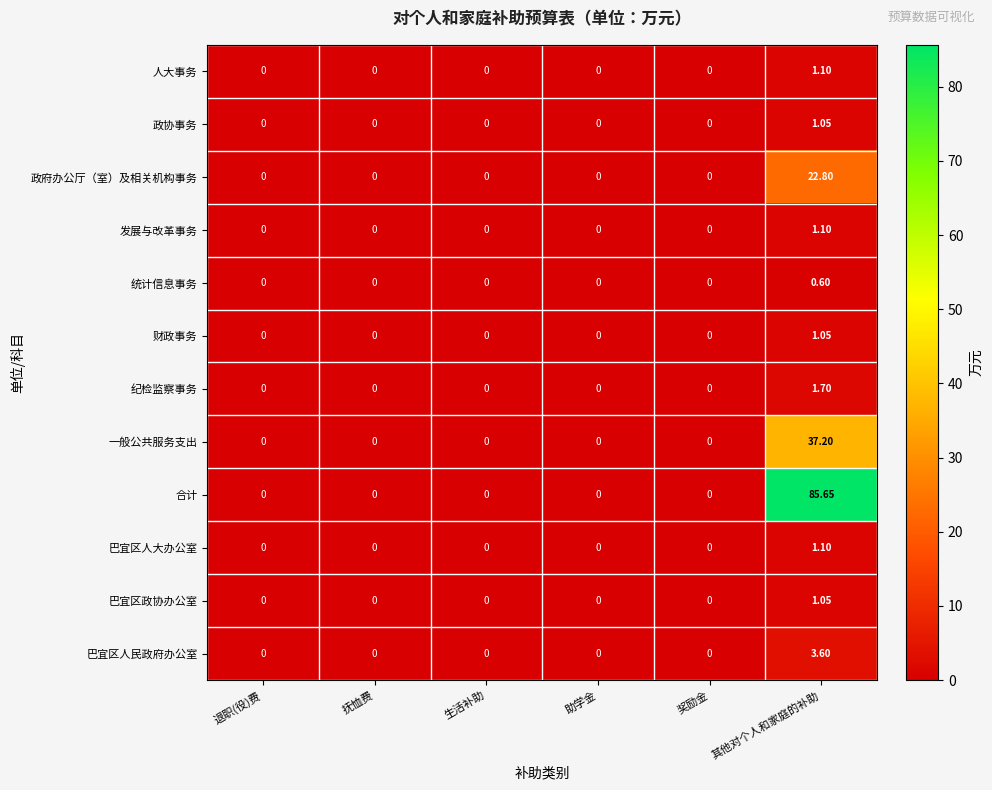

At how many categories does at least one series exceed 74?

1